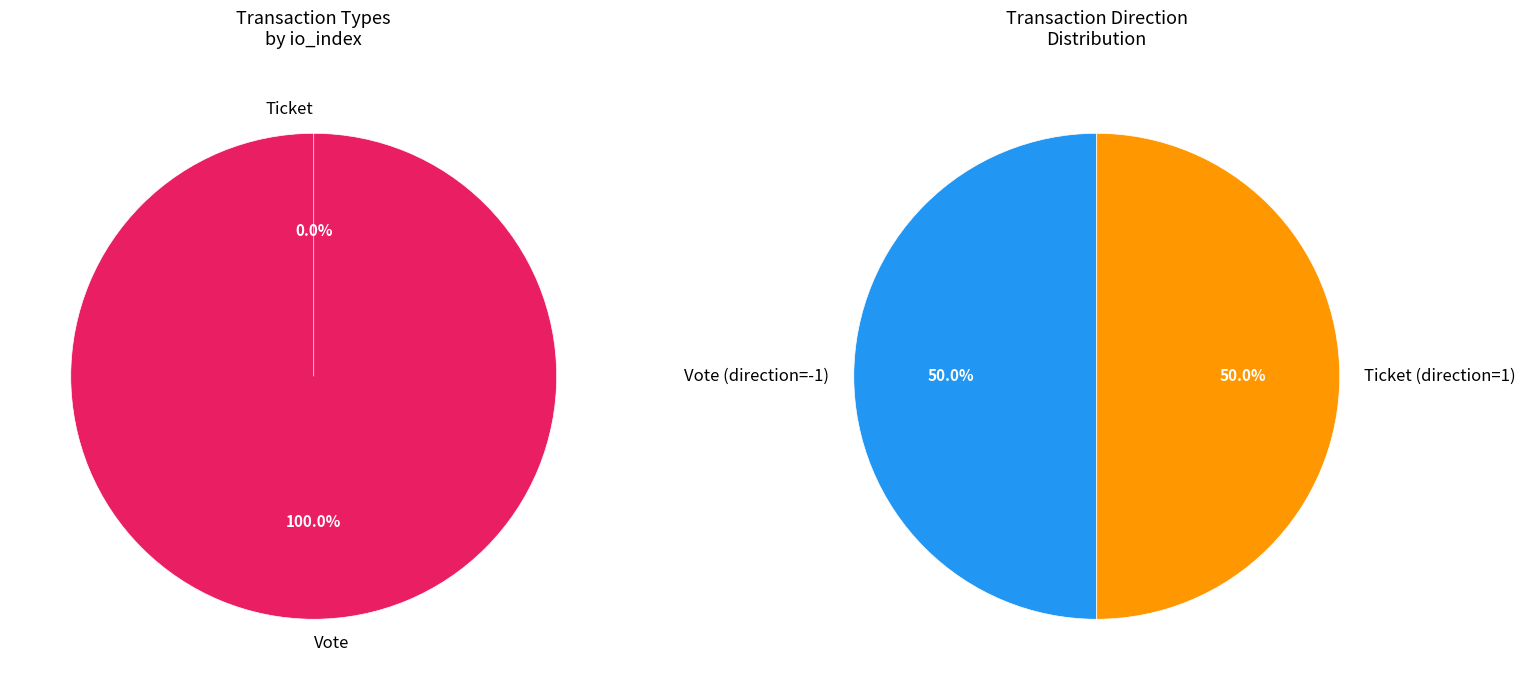

What is the smallest slice in the pie chart?

Ticket